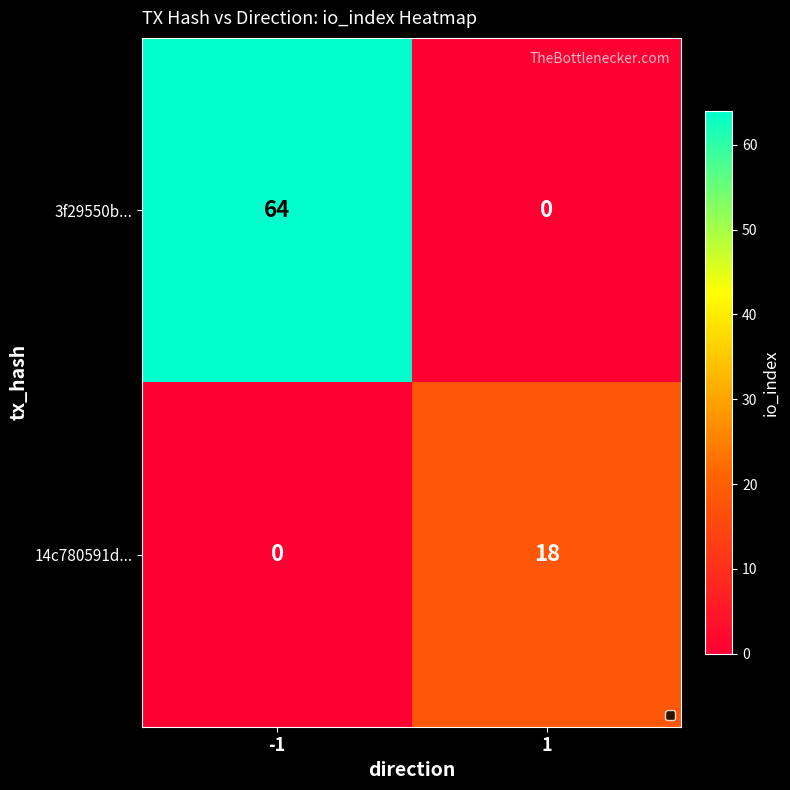

The 14c780591d... series shows 18 at 1. True or false?

True